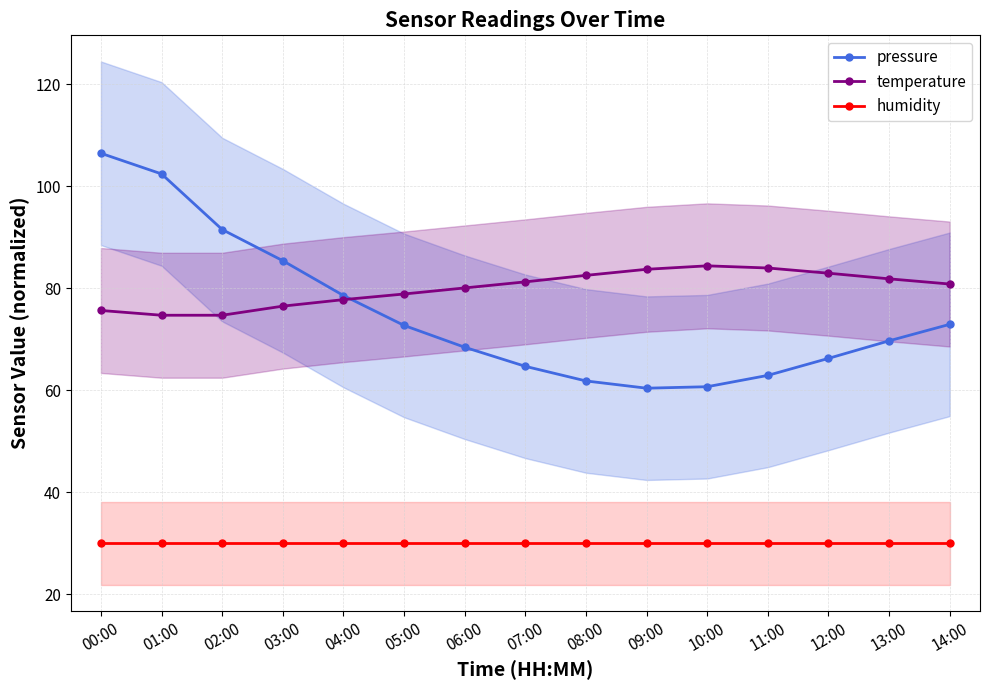

Is this an area chart (filled region under the line)?

No